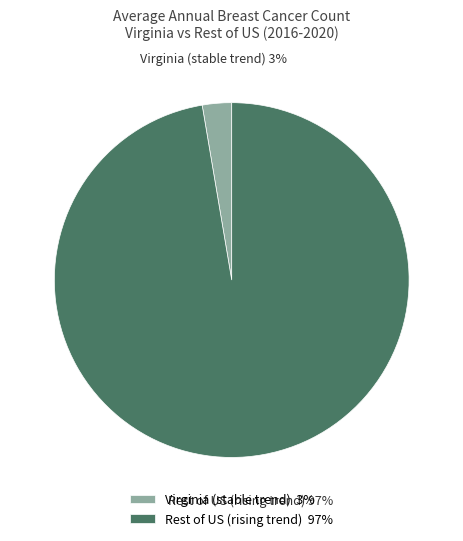

True or false: Rest of US (rising trend) 97% accounts for 97% of the total.

True